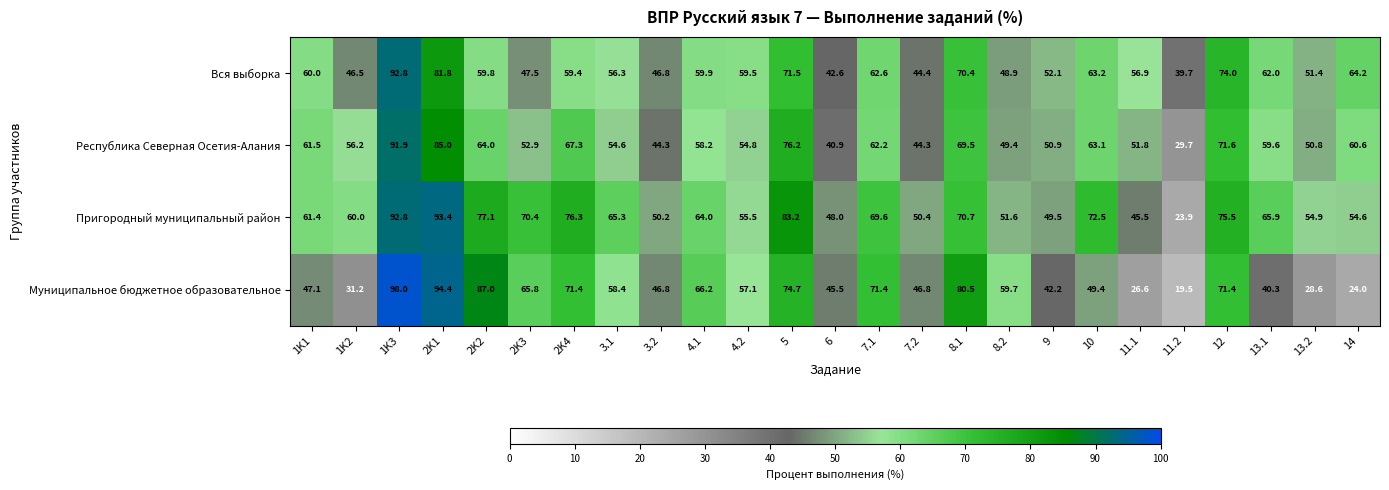

What is the difference between the Вся выборка values at 14 and 6?

21.6